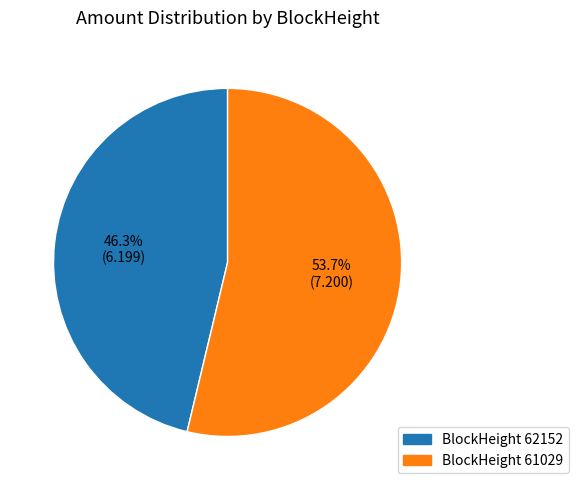

To the nearest percent, what is the average slice percentage?

50%